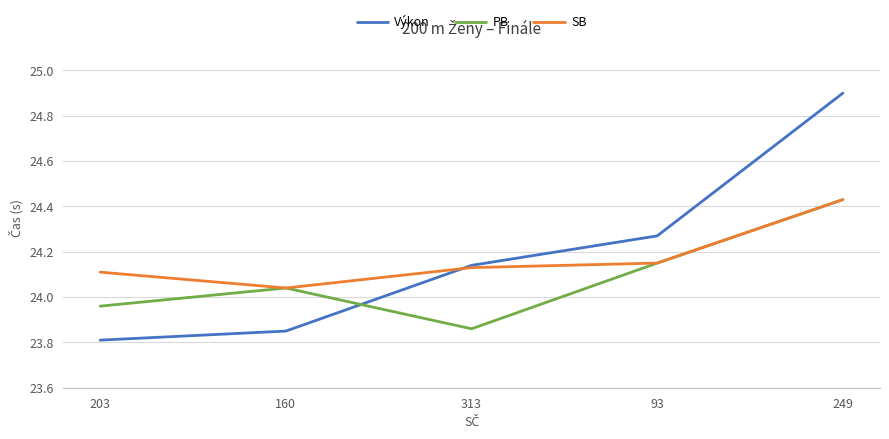

What is the difference between the highest and lowest values at 203?

0.3